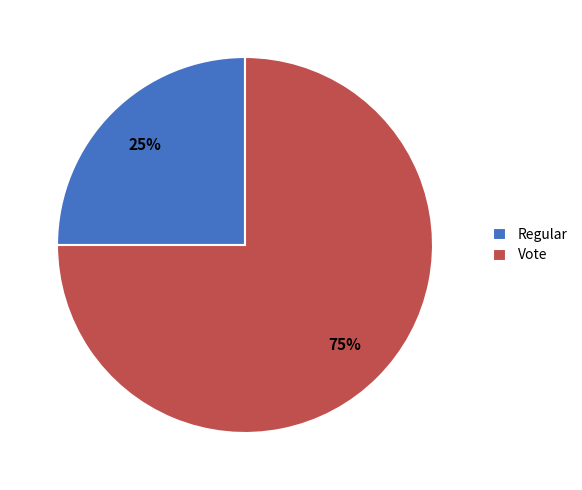

To the nearest percent, what portion does Vote represent?

75%